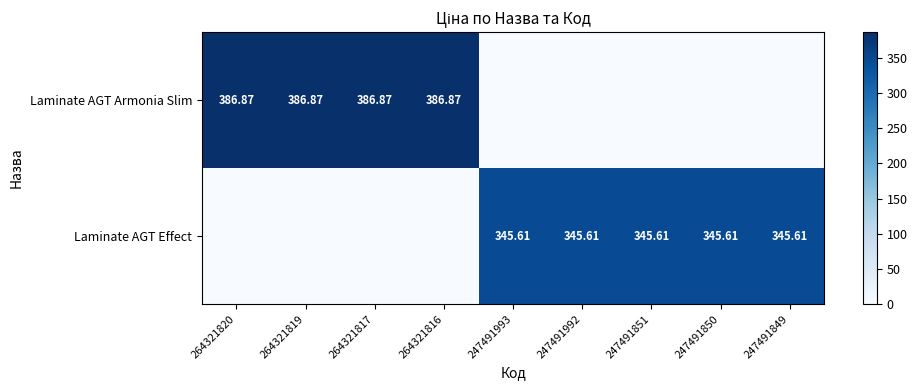

Is the value of Laminate AGT Armonia Slim at 264321817 greater than the value of Laminate AGT Effect at 247491992?

Yes